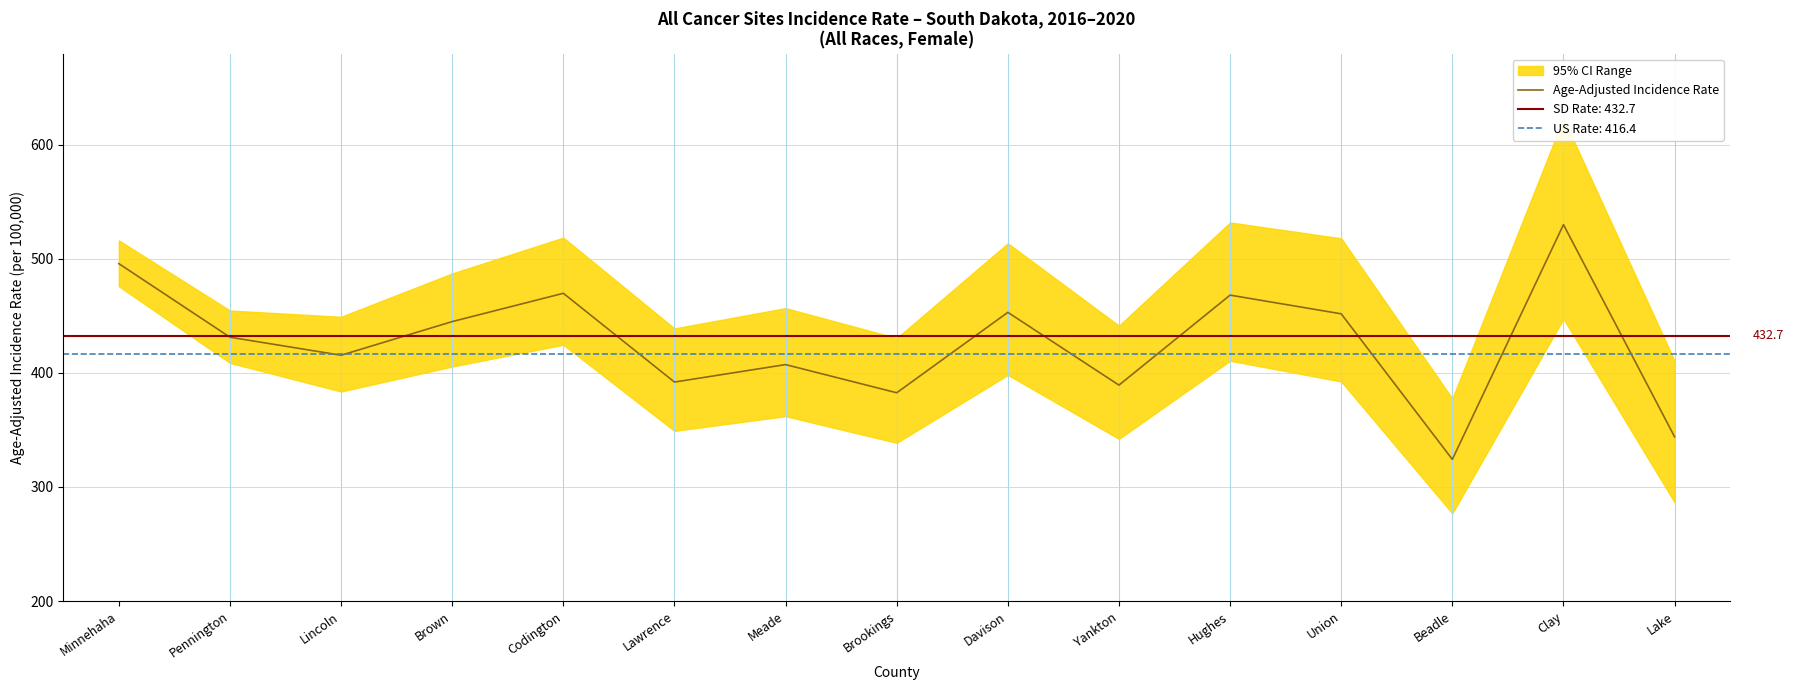

What is the label of the 4th point from the right?

Union